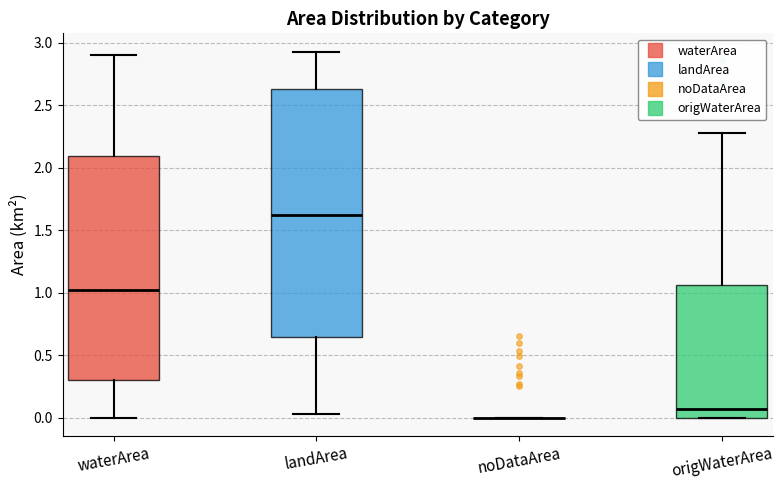

Where does the upper whisker of the box for origWaterArea end on the y-axis? The values are not printed on the chart, so give them approximately, as read against the axis.

2.30